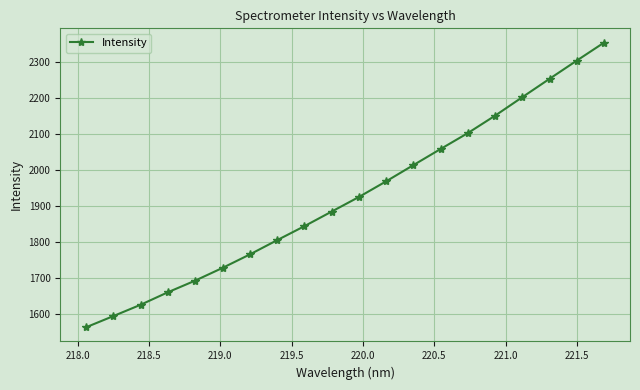

How many lines are shown in the chart?

1